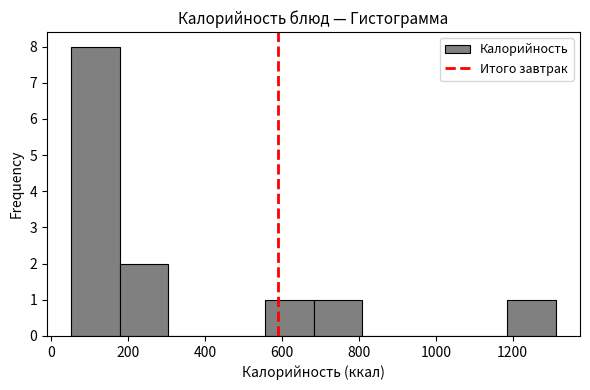

Reading left to right, transcribe this chart: for each bar, give the range it covers on the x-axis and its height. Neither the bar edges nor the heights are printed on the chart, so give them approximately, as read against the axes.

52 to 178: 8
178 to 304: 2
304 to 430: 0
430 to 556: 0
556 to 682: 1
682 to 808: 1
808 to 934: 0
934 to 1060: 0
1060 to 1186: 0
1186 to 1312: 1